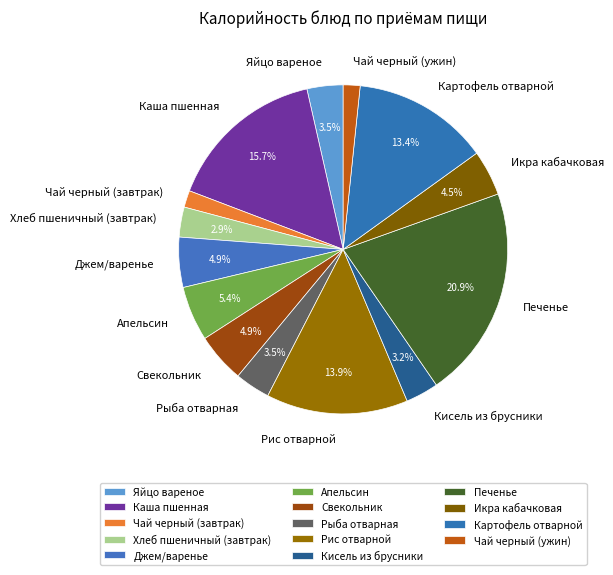

To the nearest percent, what percentage of the pie is Апельсин?

5%